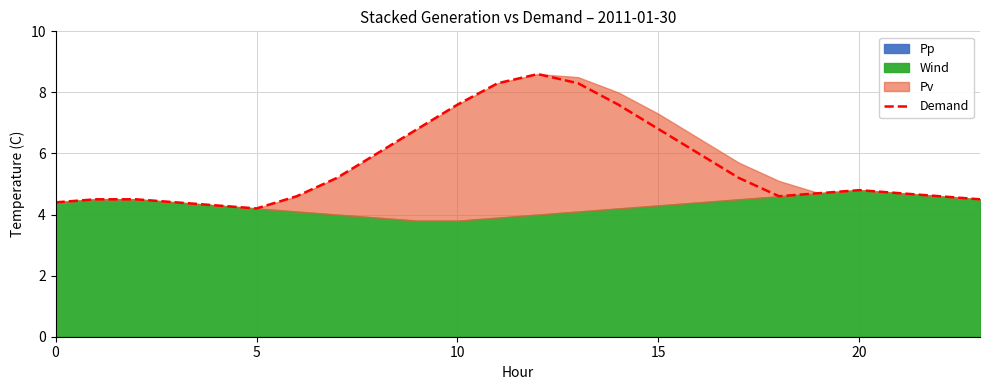

Does the chart display data point markers on the line(s)?

No